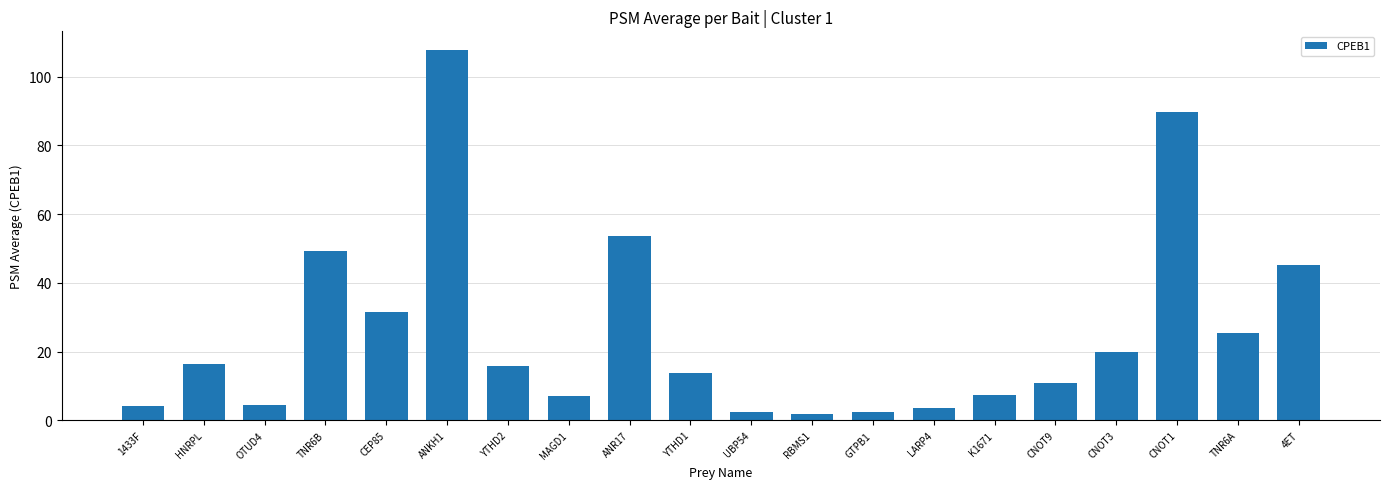

Which has a higher value, HNRPL or 1433F?

HNRPL